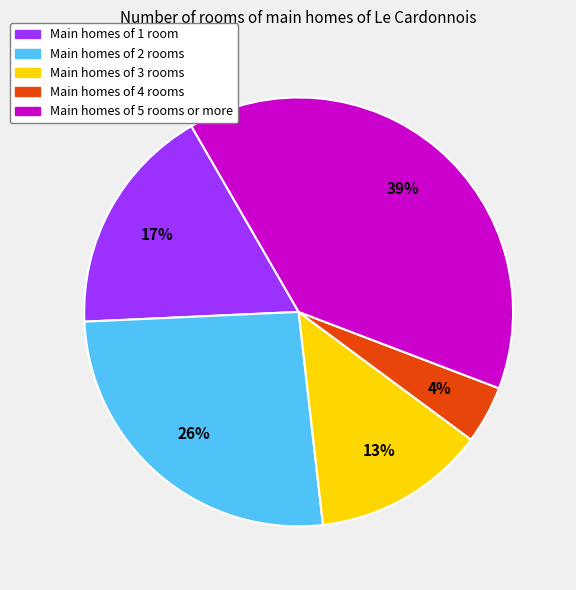

Is there any slice that represents more than half of the pie?

No